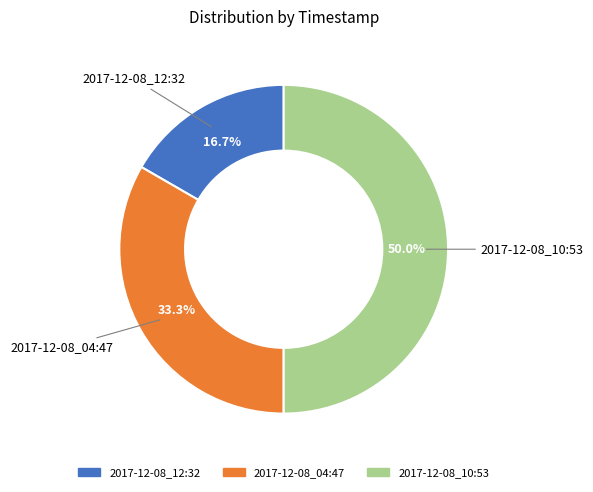

Between 2017-12-08_10:53 and 2017-12-08_04:47, which is larger?

2017-12-08_10:53